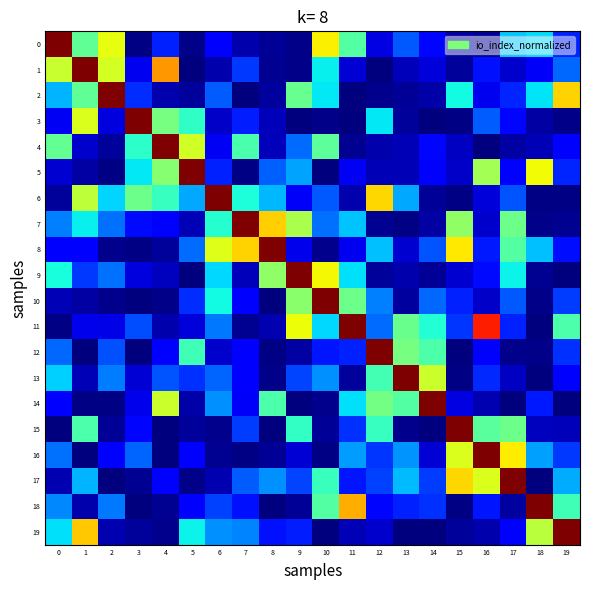

What is the total value across all series at 6?

4.8